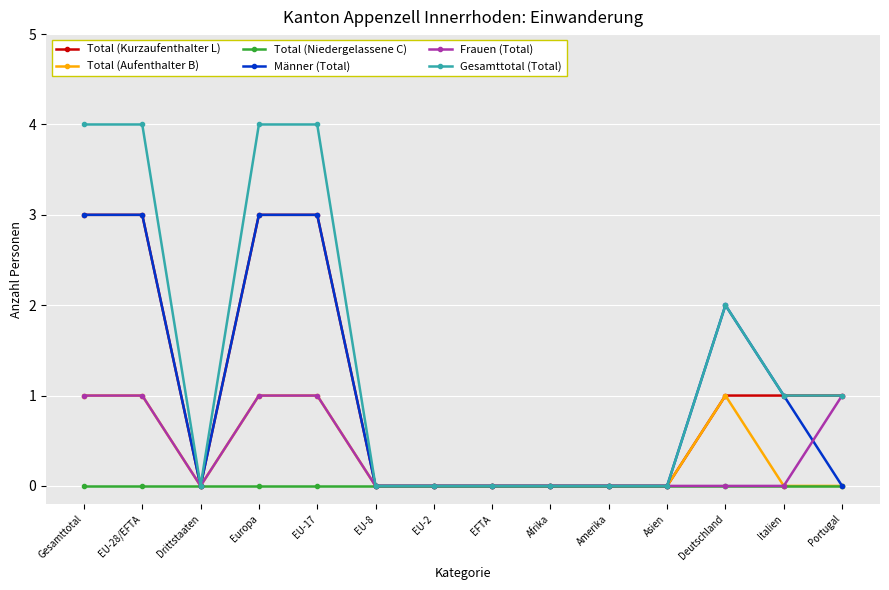

Which series has the largest total across all categories?

Gesamttotal (Total)